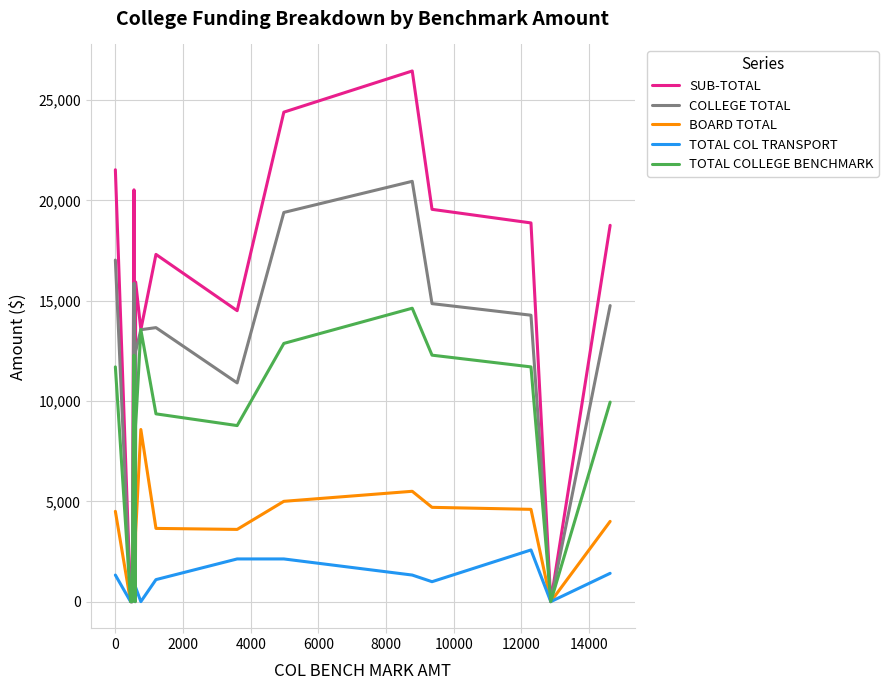

Does the chart display data point markers on the line(s)?

No